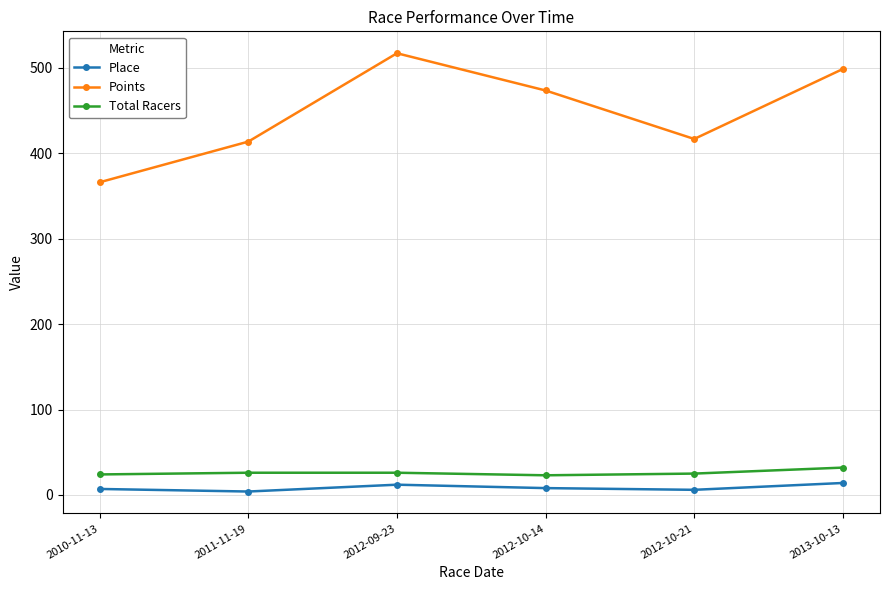

True or false: Place and Total Racers intersect in this chart.

False